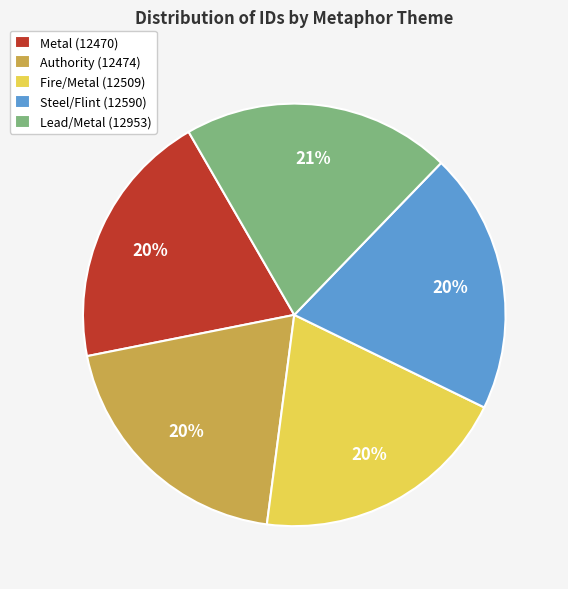

Approximately how many times larger is the value at Steel/Flint (12590) compared to Fire/Metal (12509)?

1.0